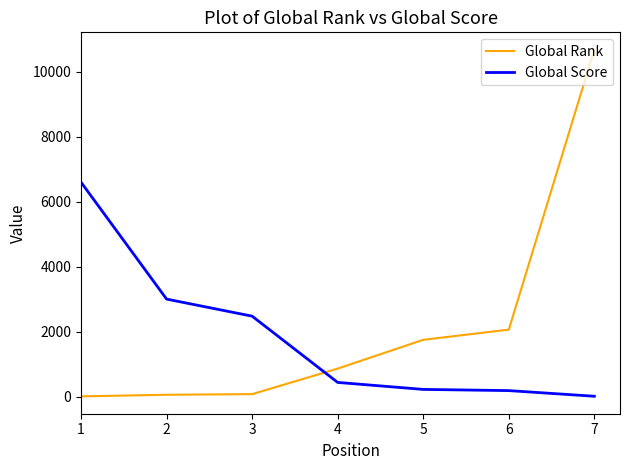

At which label is Global Rank closest to 5345?

6